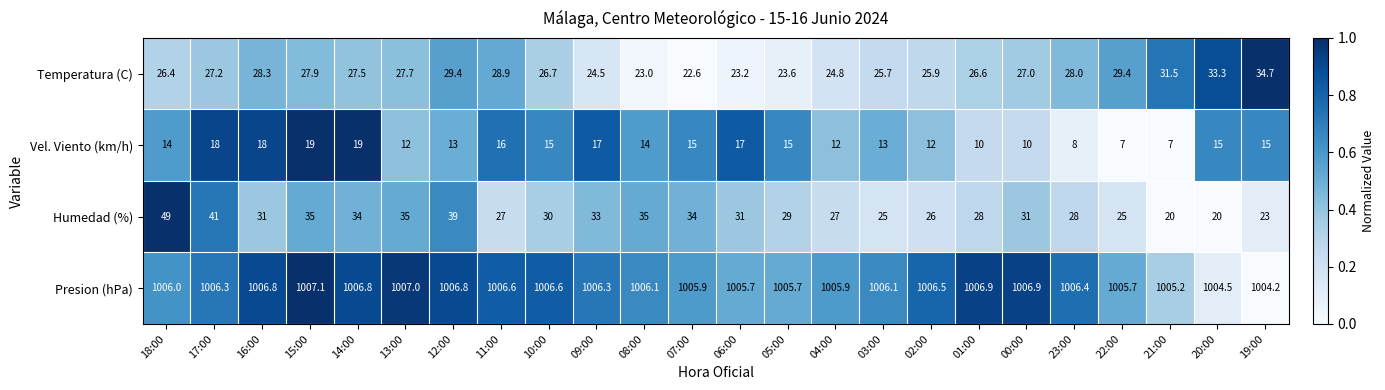

Which series has the largest total across all categories?

Presion (hPa)